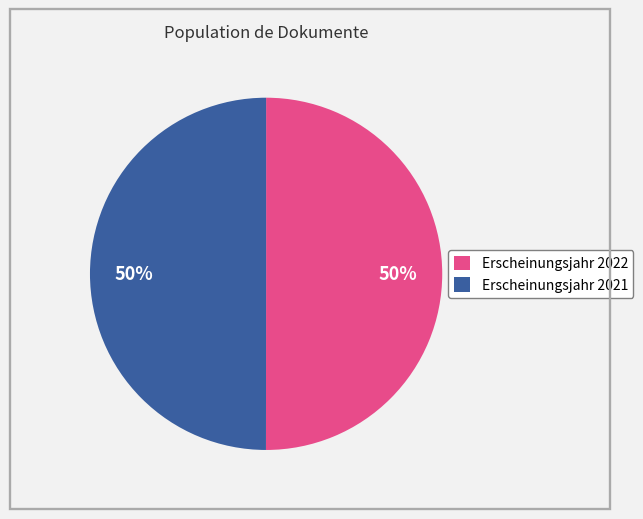

Combined, do Erscheinungsjahr 2022 and Erscheinungsjahr 2021 account for over 50%?

Yes